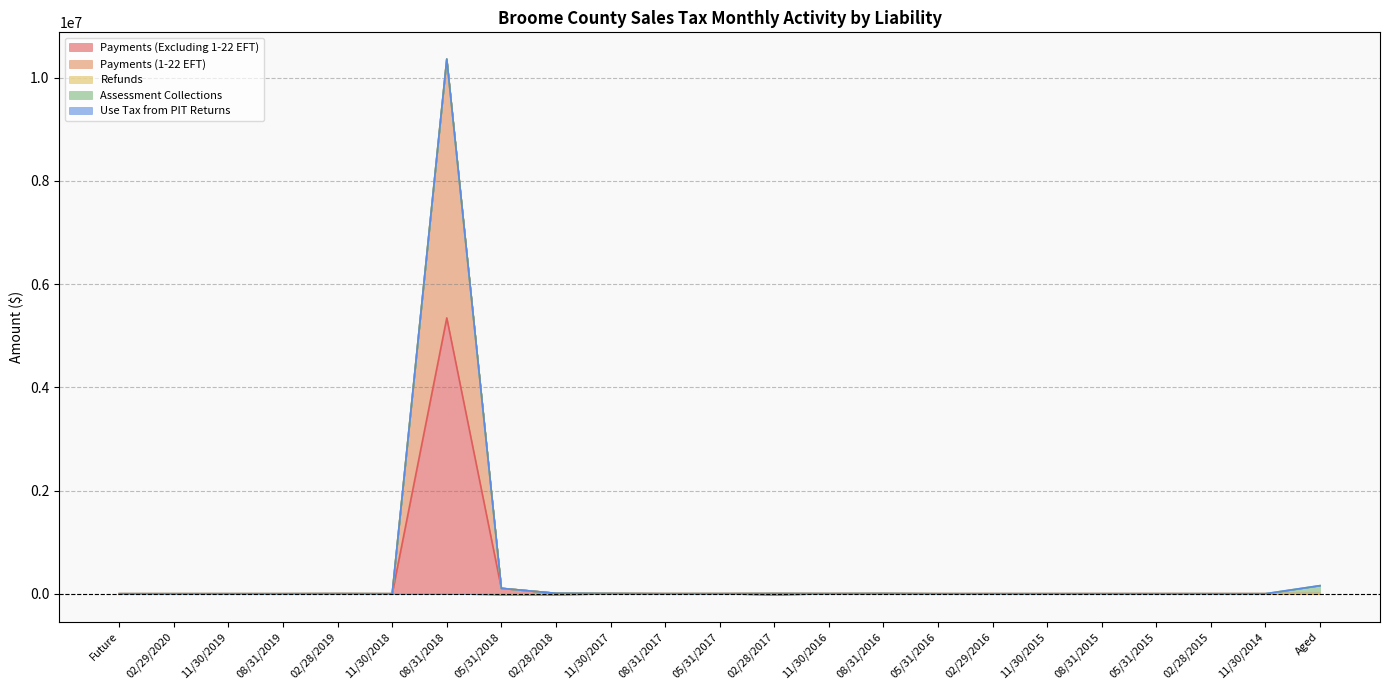

Reading left to right, what are all the values shown in this chart?

Payments (Excluding 1-22 EFT): 0.0	0.0	0.0	0.0	1474.0	0.0	5345708.2	104263.4	7341.1	3829.3	929.4	1090.7	2777.4	1580.2	3210.1	209.8	181.2	169.2	220.4	227.6	76.9	5.3	303.2
Payments (1-22 EFT): 0.0	0.0	0.0	0.0	0.0	0.0	5015726.7	517.2	0.0	0.0	0.0	0.0	0.0	0.0	0.0	0.0	0.0	0.0	0.0	0.0	0.0	0.0	82.3
Refunds: 0.0	0.0	0.0	0.0	-1.0	0.0	-242.9	-12256.6	-16106.9	-1870.2	-956.5	-170.4	-20629.0	3.7	0.2	-124.8	1.4	-429.7	0.0	0.0	0.0	0.0	-2148.2
Assessment Collections: 0.0	0.0	0.0	0.0	0.0	0.0	-110.6	-6650.4	-3973.5	-19.5	1.4	0.0	0.2	0.0	0.0	0.0	-1.0	0.0	0.0	0.0	0.0	0.0	156322.2
Use Tax from PIT Returns: 0.0	0.0	0.0	0.0	0.0	0.0	0.0	0.2	719.5	0.0	0.0	0.0	49.7	0.0	0.0	0.0	53.5	0.0	0.0	0.0	11.7	0.0	6.2